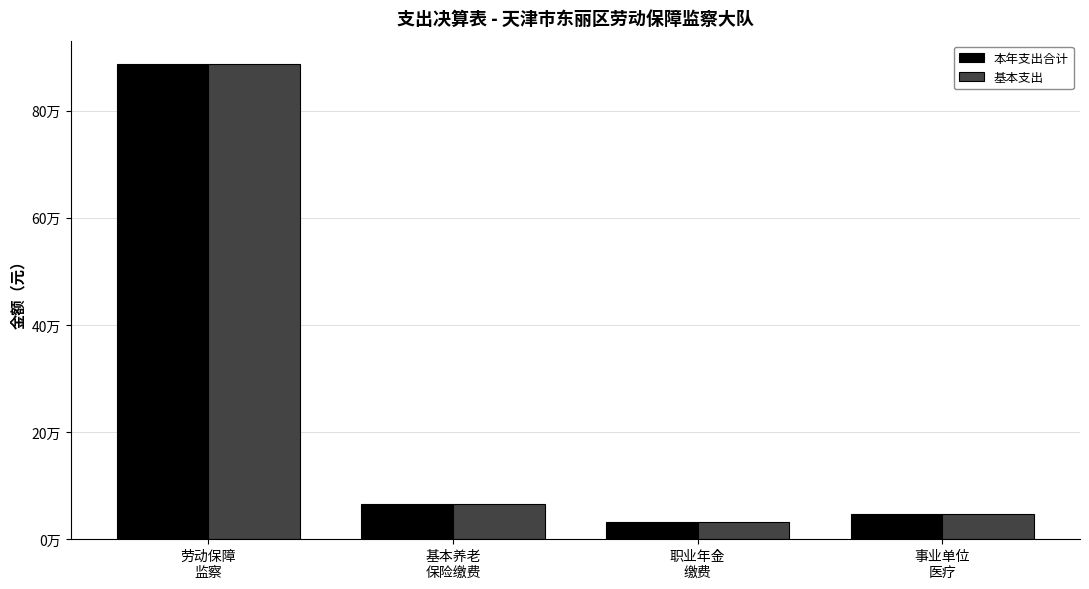

Reading left to right, extract all data points from this chart.

本年支出合计: 劳动保障
监察=886424.1	基本养老
保险缴费=65426.6	职业年金
缴费=32713.3	事业单位
医疗=46687.6
基本支出: 劳动保障
监察=886424.1	基本养老
保险缴费=65426.6	职业年金
缴费=32713.3	事业单位
医疗=46687.6